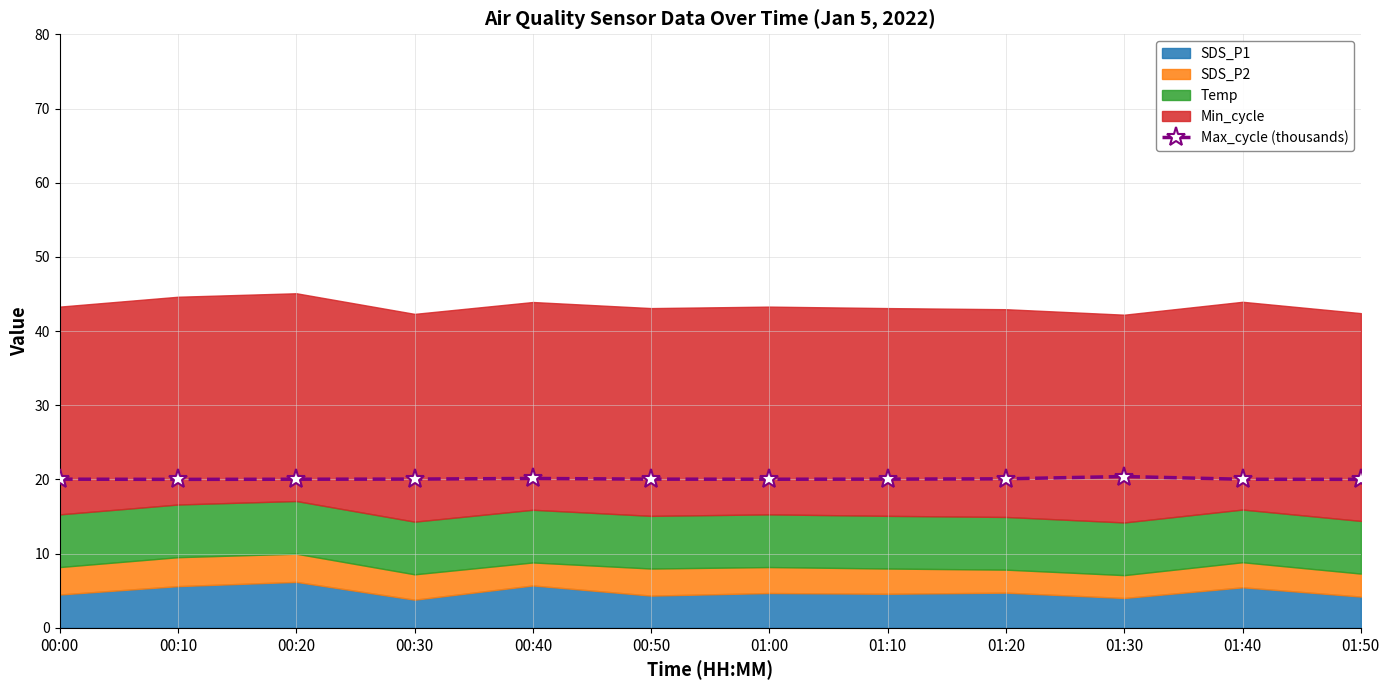

Where is the data nearest to the value 20?

00:10